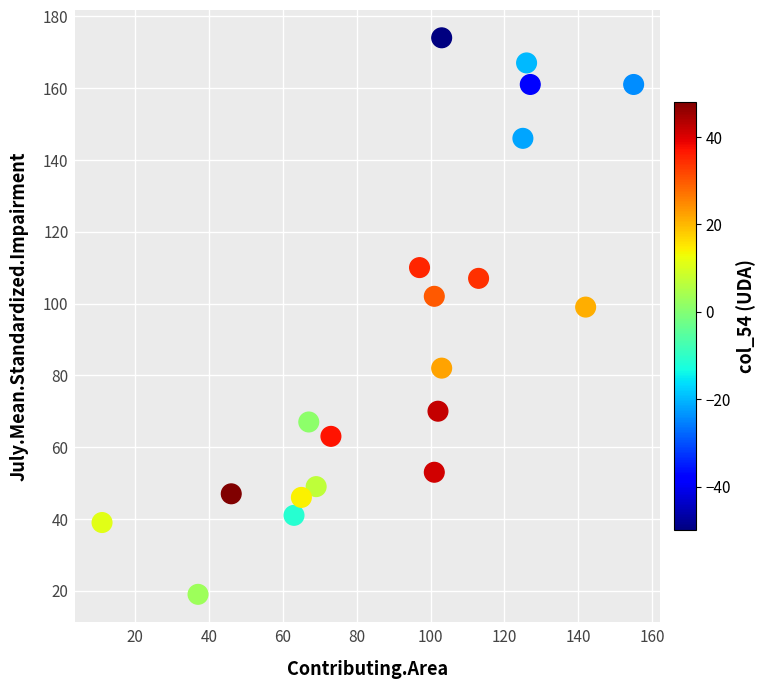

What Y value in the scatter plot is closest to 96?

99